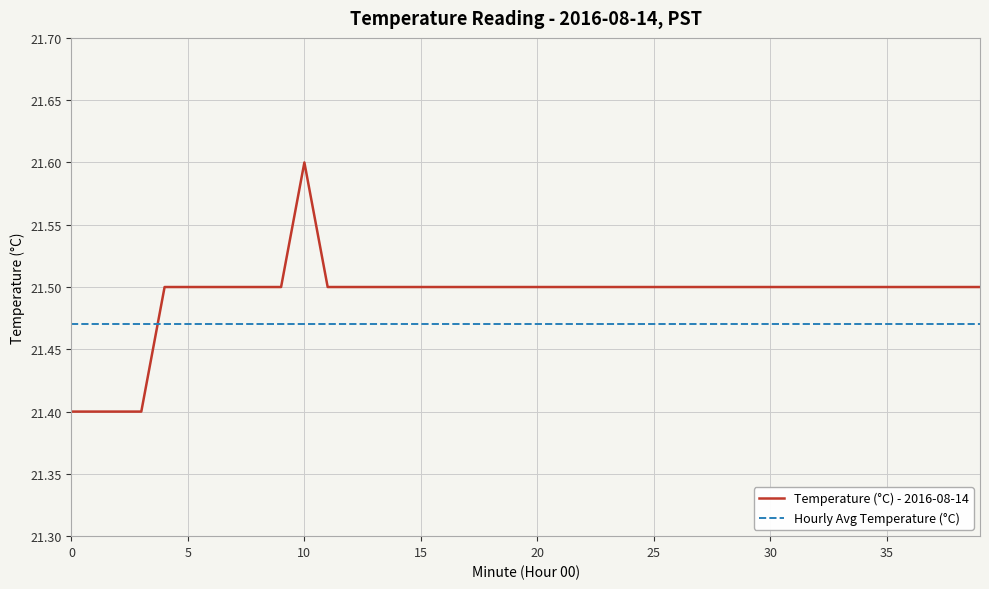

Is this an area chart (filled region under the line)?

No